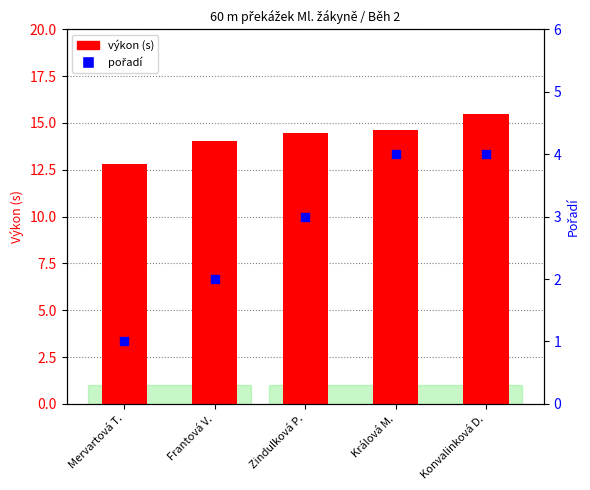

At how many categories does at least one series exceed 1?

5